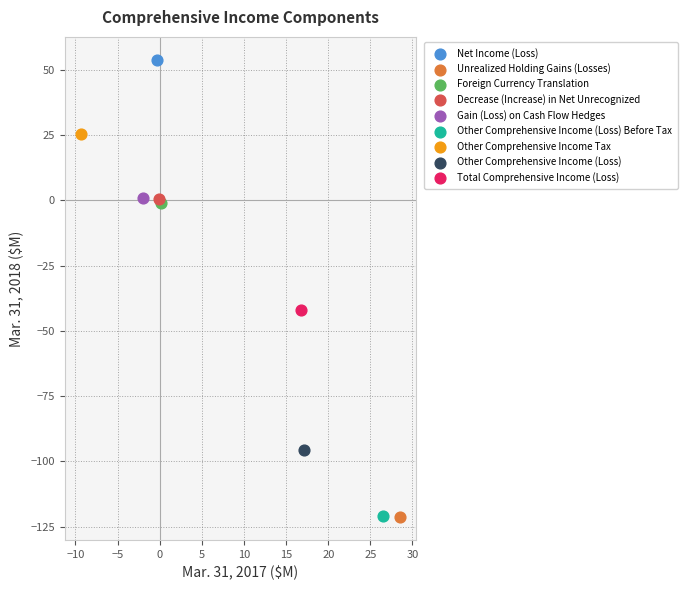

Which series reaches the maximum Y coordinate?

Net Income (Loss)